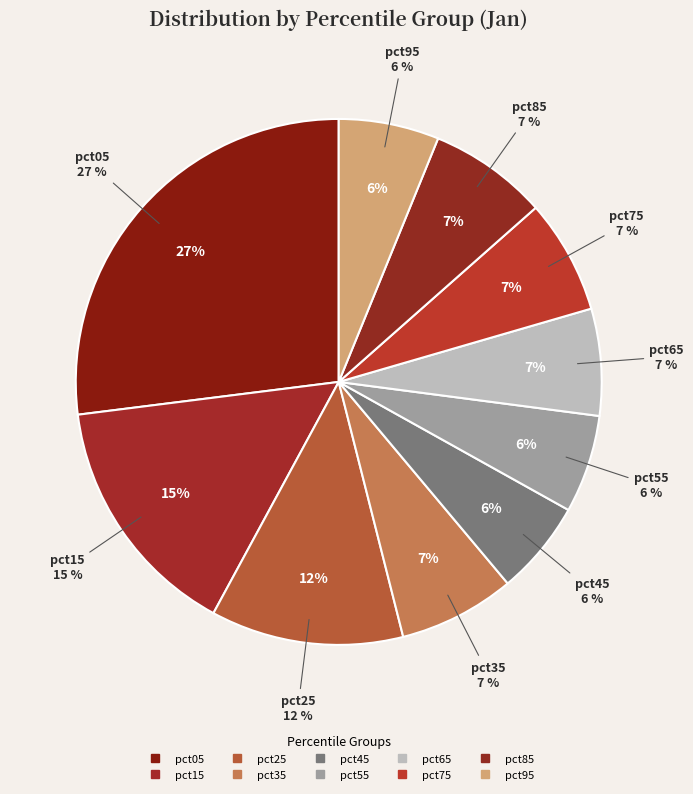

What is the smallest slice in the pie chart?

pct45